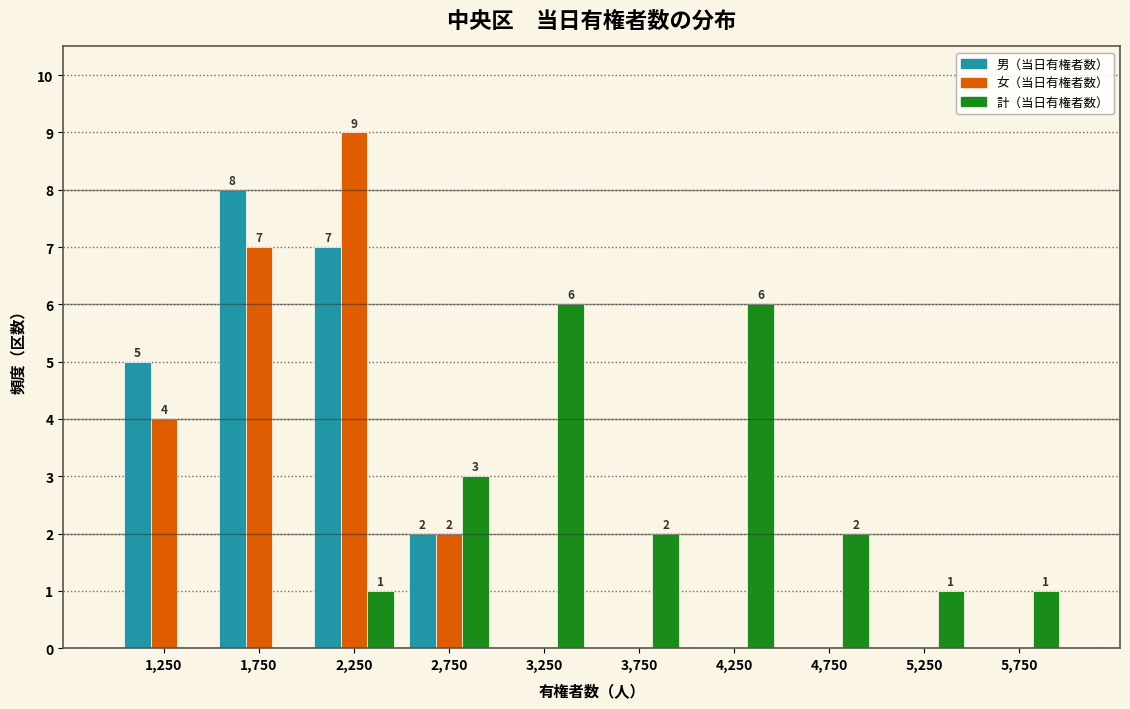

In the 男（当日有権者数） series, which range on the x-axis has the tallest bar?

1500 to 2000